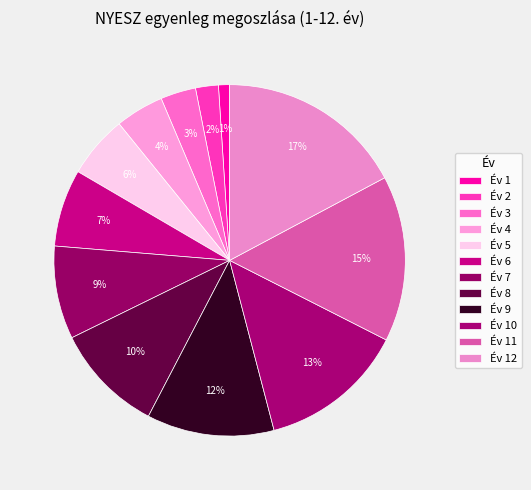

How many segments does this pie chart have?

12